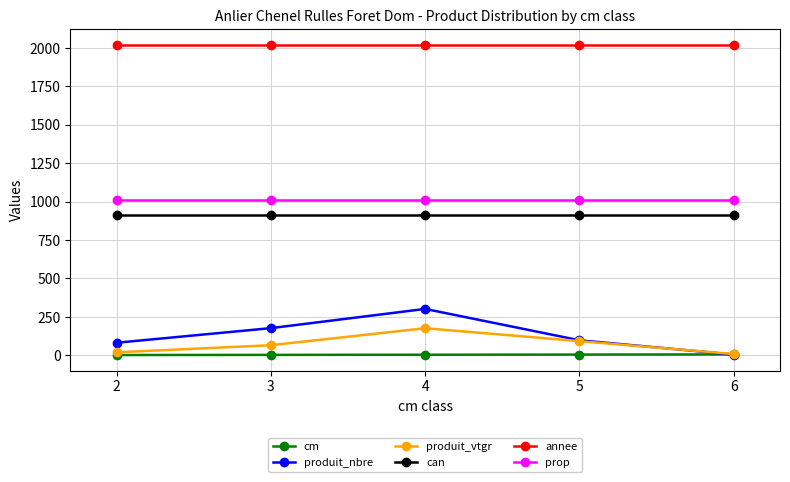

How many data points does each series have?

5